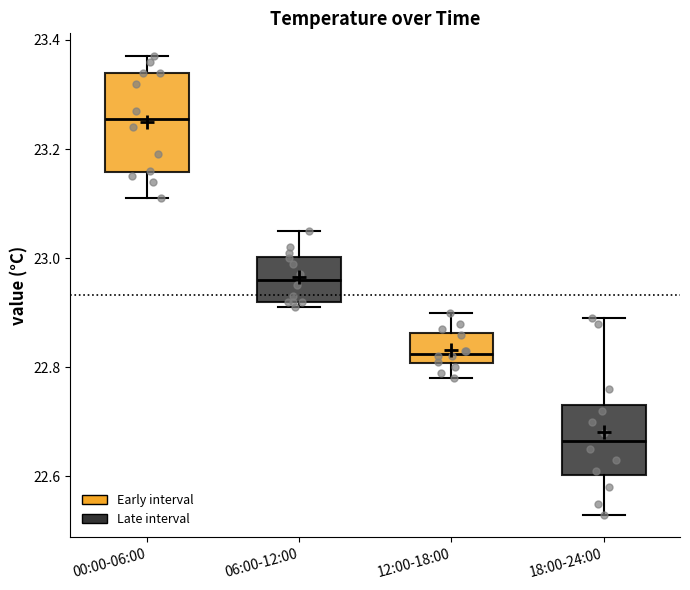

Which box has the lowest median line?

18:00-24:00